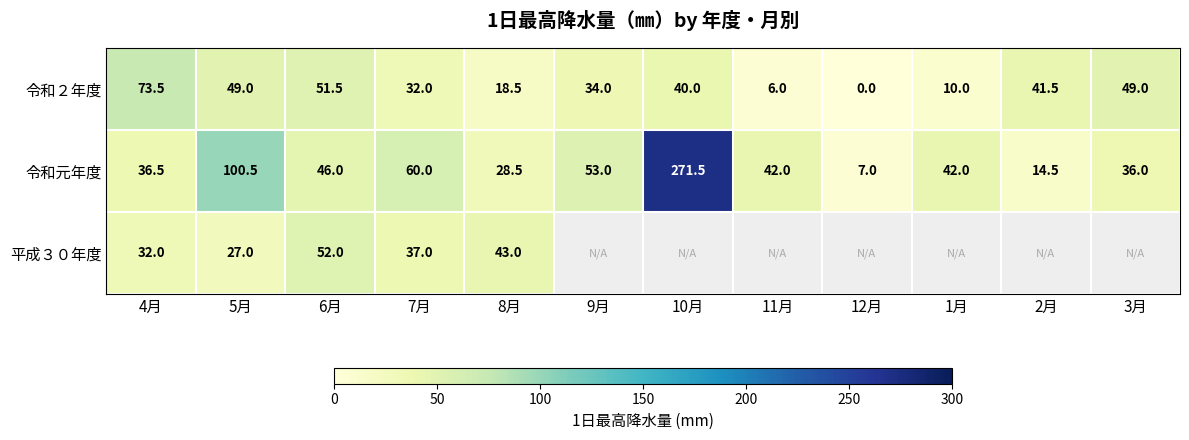

What is the sum of all 令和元年度 values?

737.5